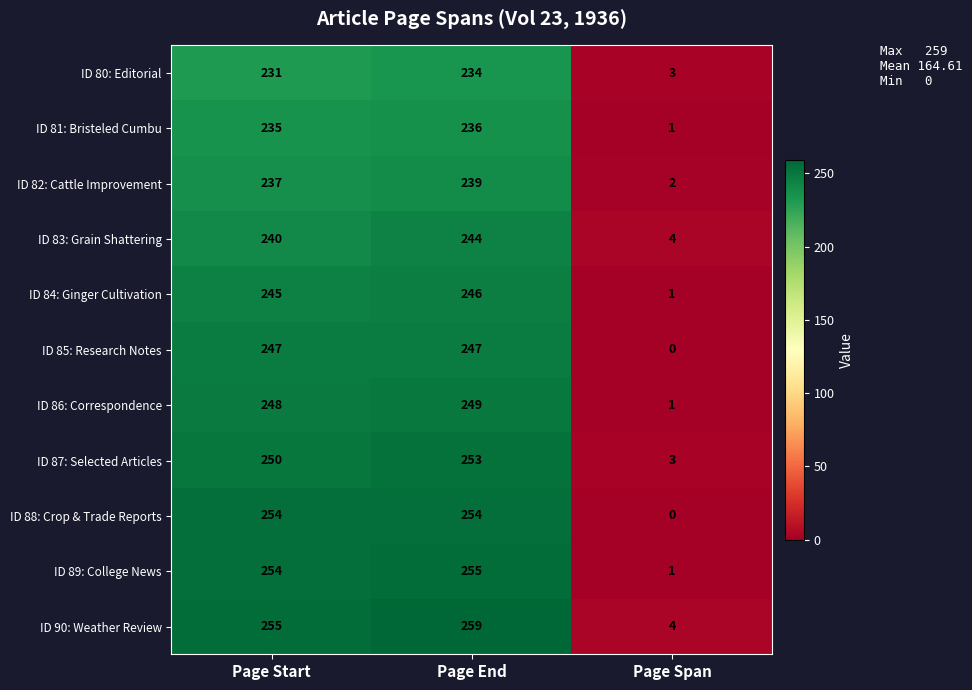

Rank the series by their maximum value, from highest to lowest.

ID 90: Weather Review, ID 89: College News, ID 88: Crop & Trade Reports, ID 87: Selected Articles, ID 86: Correspondence, ID 85: Research Notes, ID 84: Ginger Cultivation, ID 83: Grain Shattering, ID 82: Cattle Improvement, ID 81: Bristeled Cumbu, ID 80: Editorial